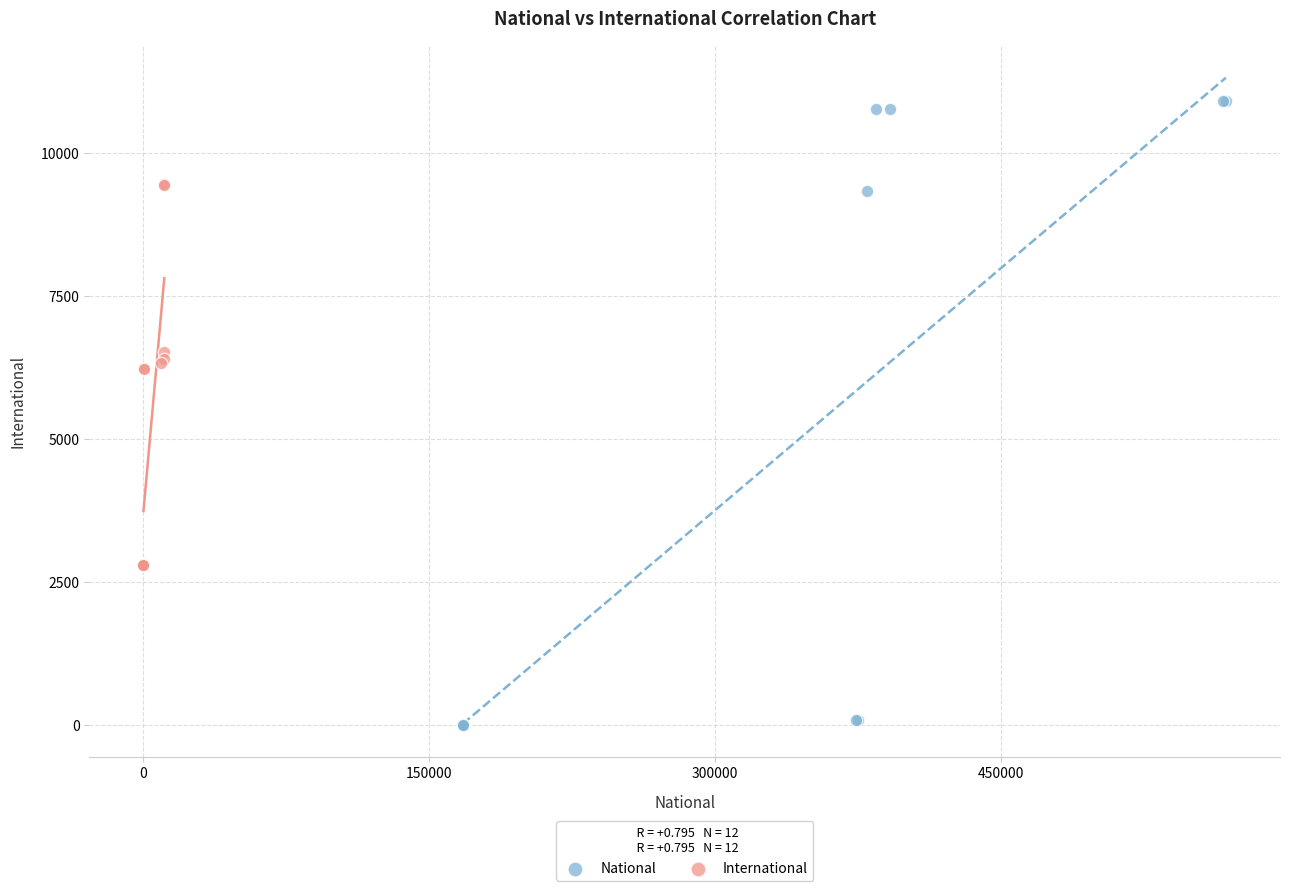

Which series reaches the minimum Y coordinate?

National